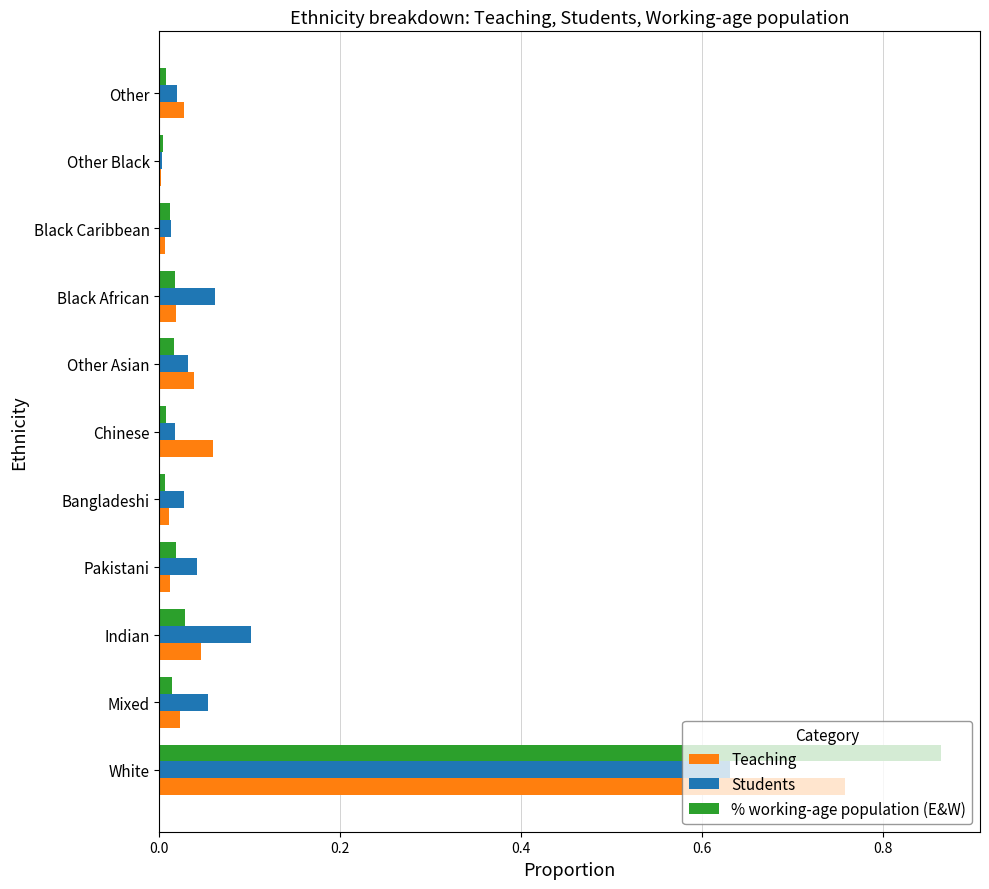

True or false: % working-age population (E&W) has a value of 0.0 at Indian.

True